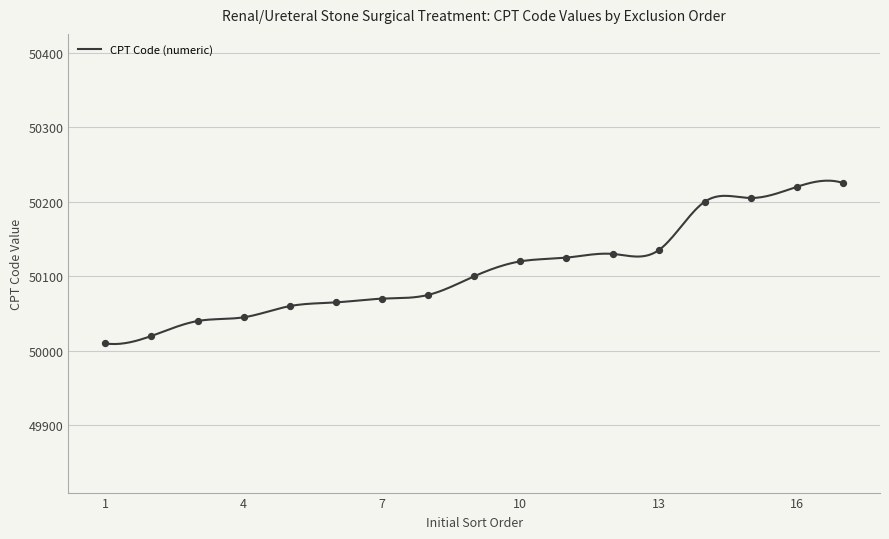

What is the change in value from 10 to 16?

+100